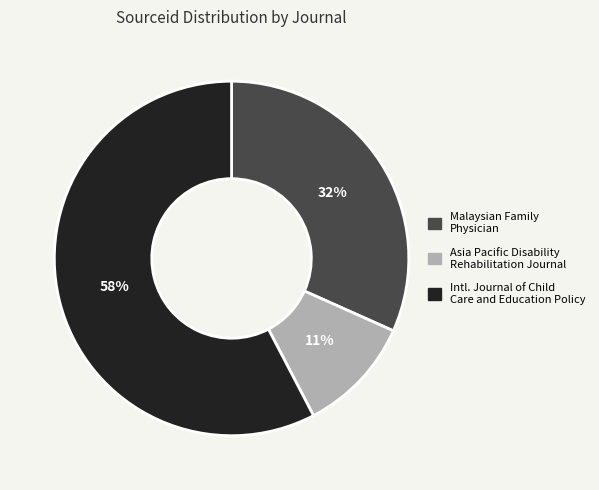

To the nearest percent, what is the difference between the largest and smallest slice percentages?

47%